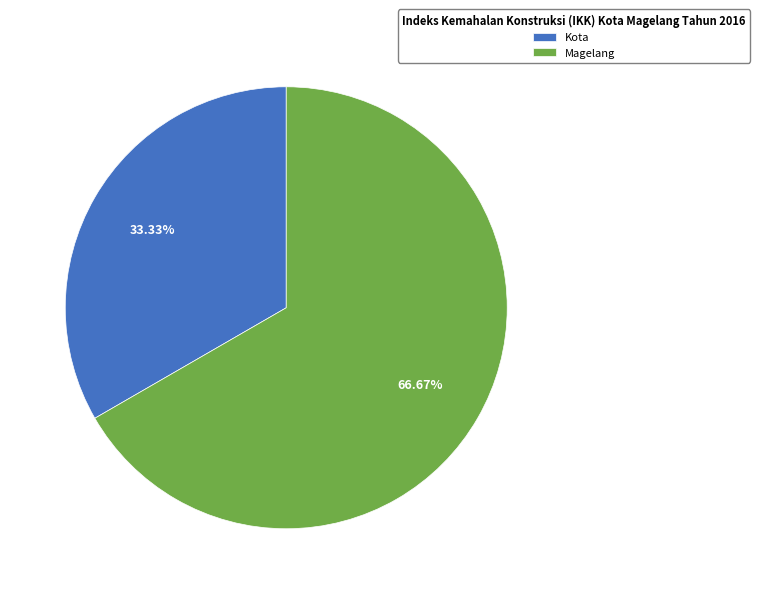

Do Kota and Magelang together represent more than half of the pie?

Yes